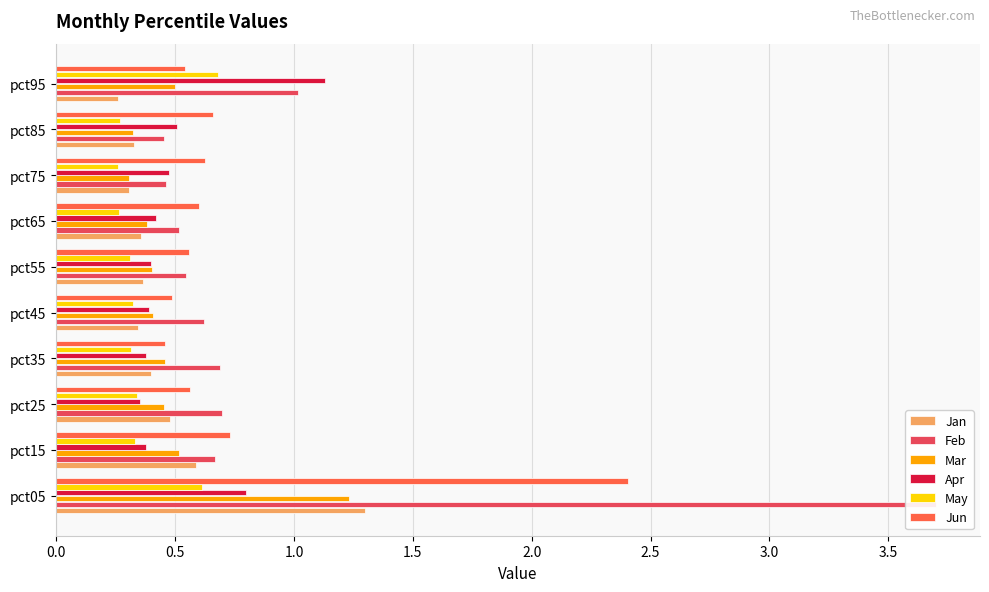

What is the smallest value displayed?

0.3